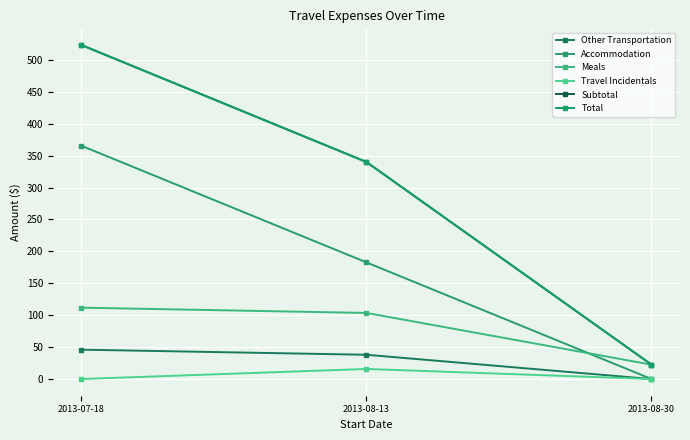

At which label is Total closest to 272?

2013-08-13